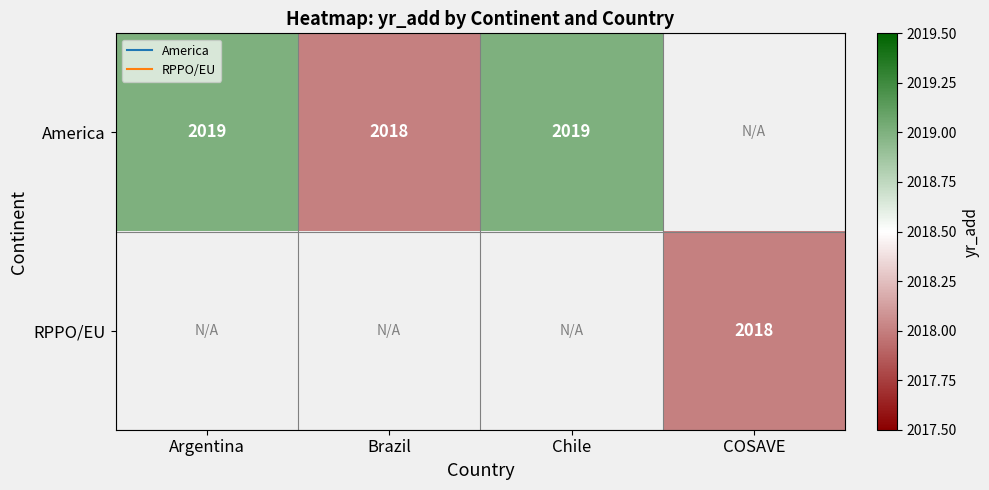

Which label corresponds to the largest value in the chart?

Argentina